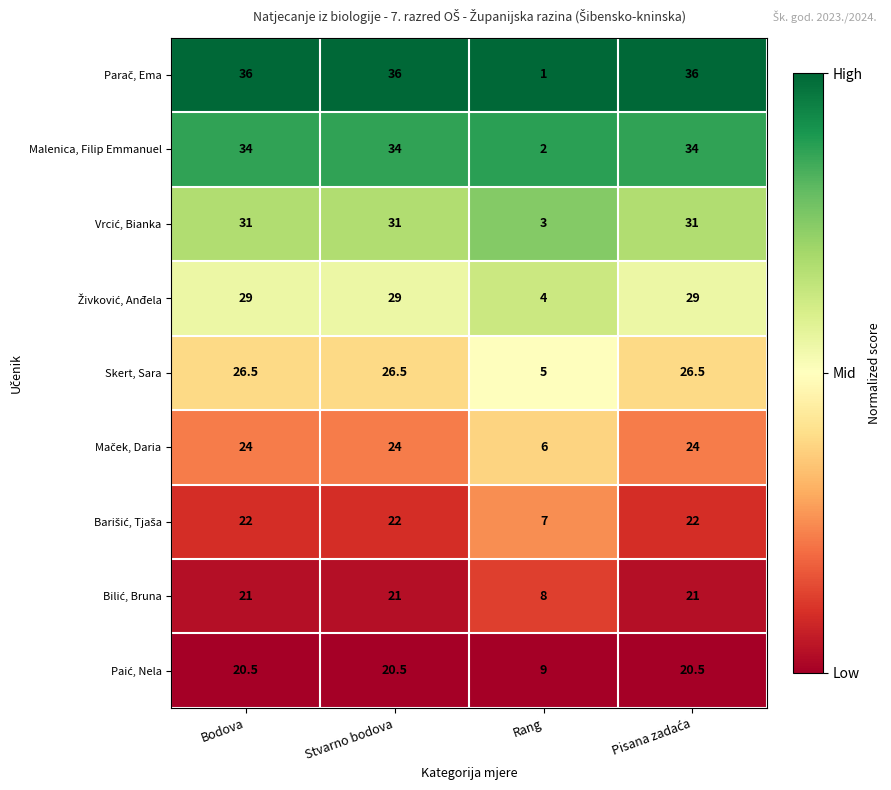

Is it true that Malenica, Filip Emmanuel equals 1.0 at Rang?

False